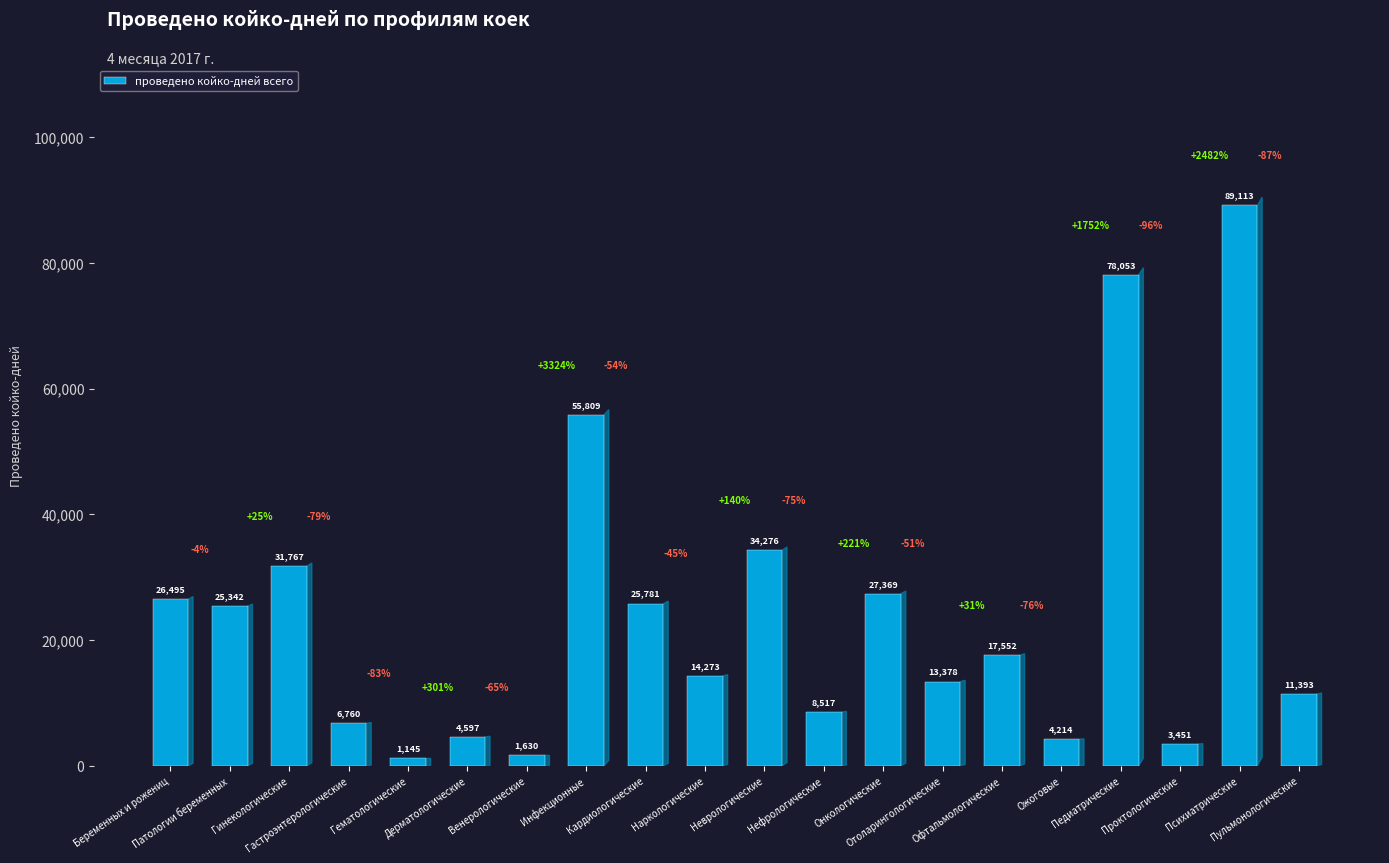

What is the approximate value at Гинекологические, to the nearest 100?

31800